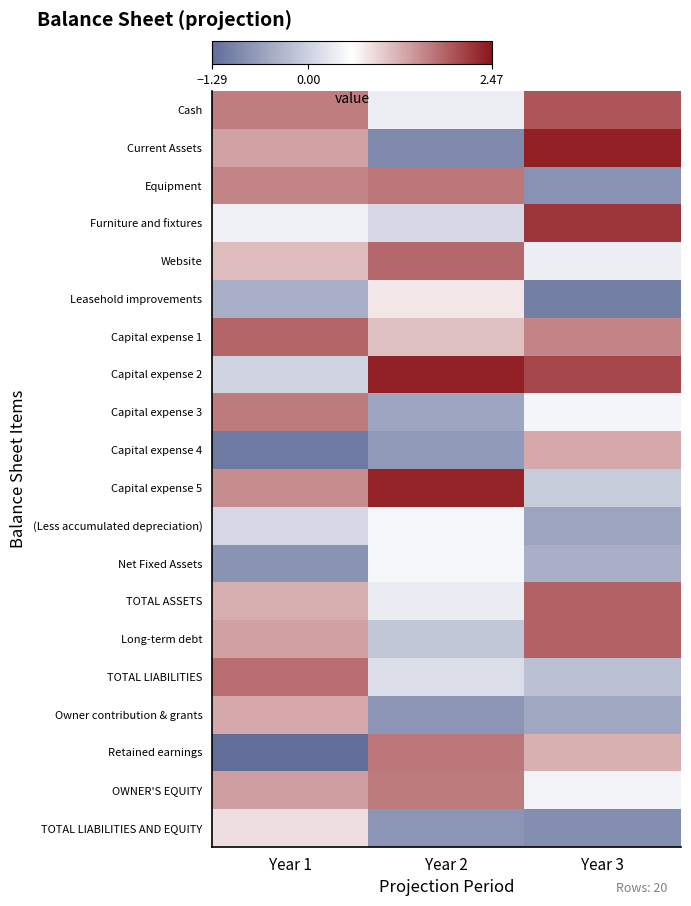

Which has a higher value, Year 2 or Year 3?

Year 3